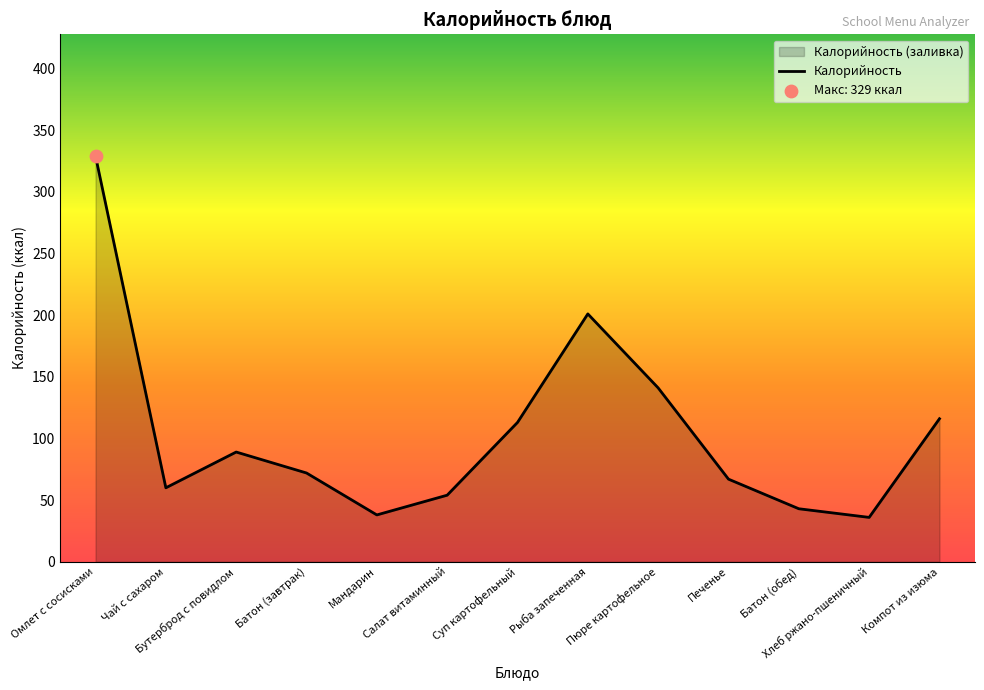

What is the ratio of the value at Хлеб ржано-пшеничный to the value at Батон (обед)?

0.8